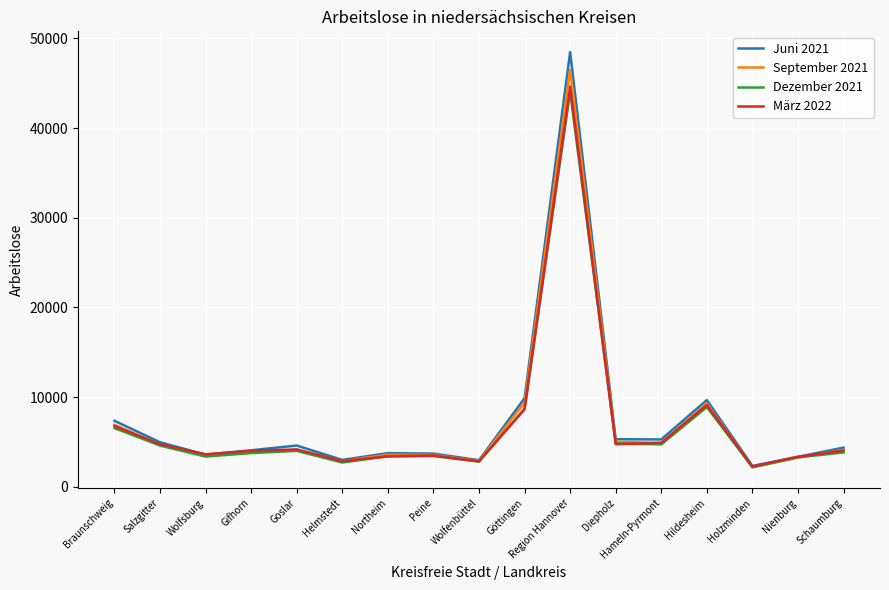

What is the difference between the highest and lowest values at Gifhorn?

313